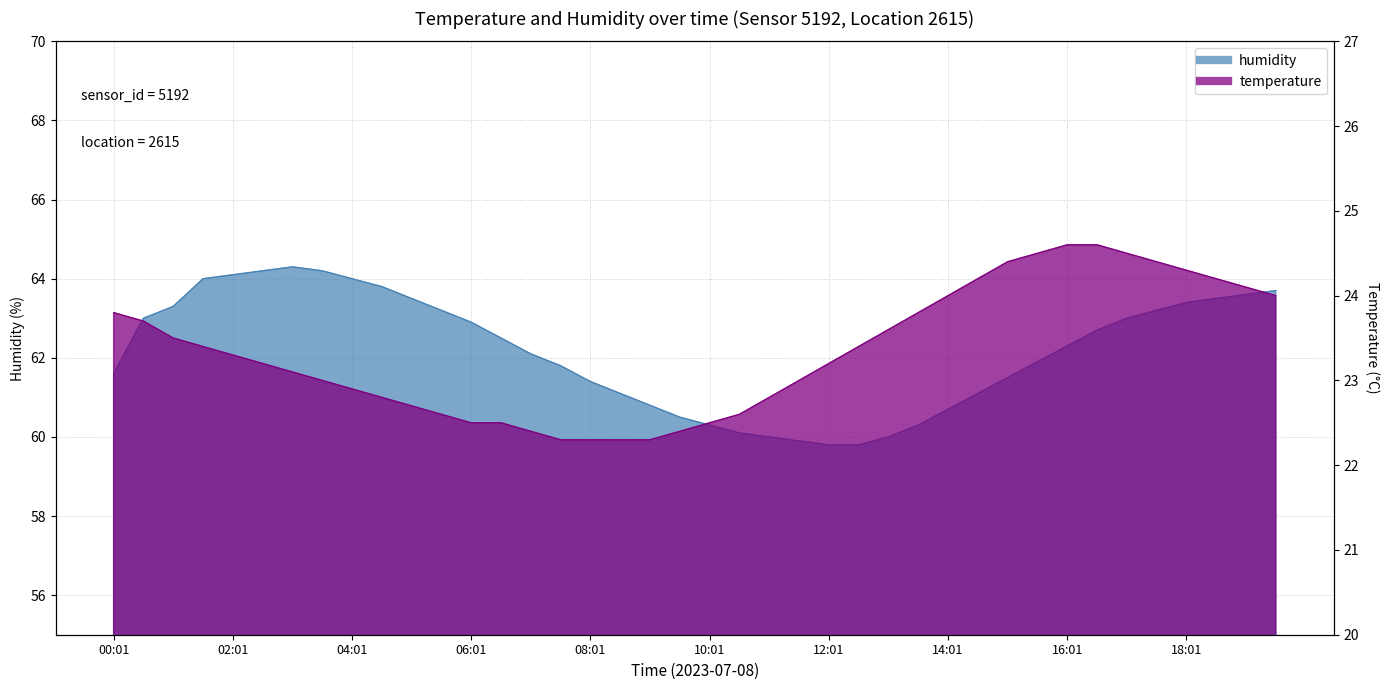

What is the total value across all series at 07:31?

84.1